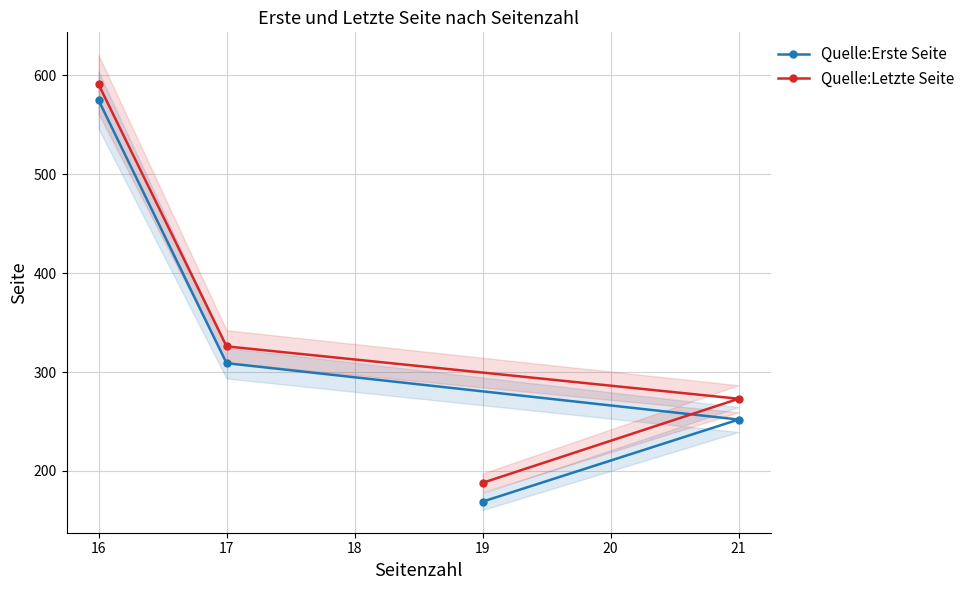

At which label does Quelle:Erste Seite reach its minimum?

19